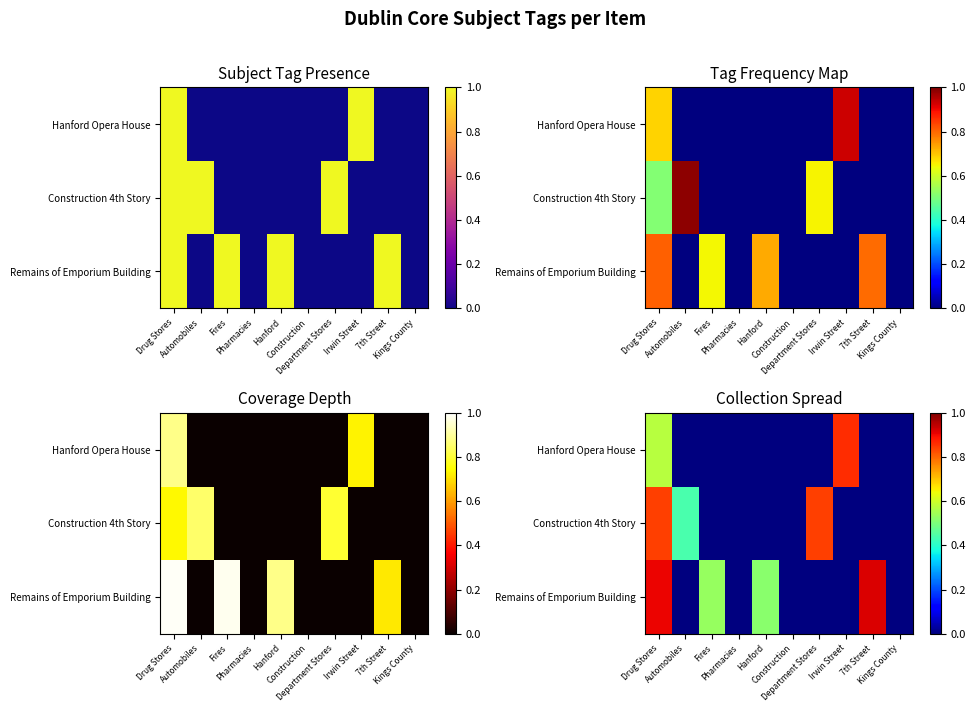

At which category does the chart reach its peak across all series?

7th Street